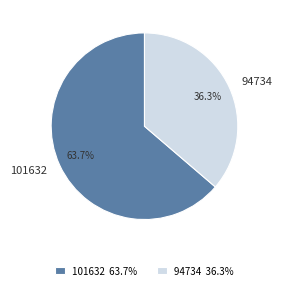

What is the majority slice?

101632